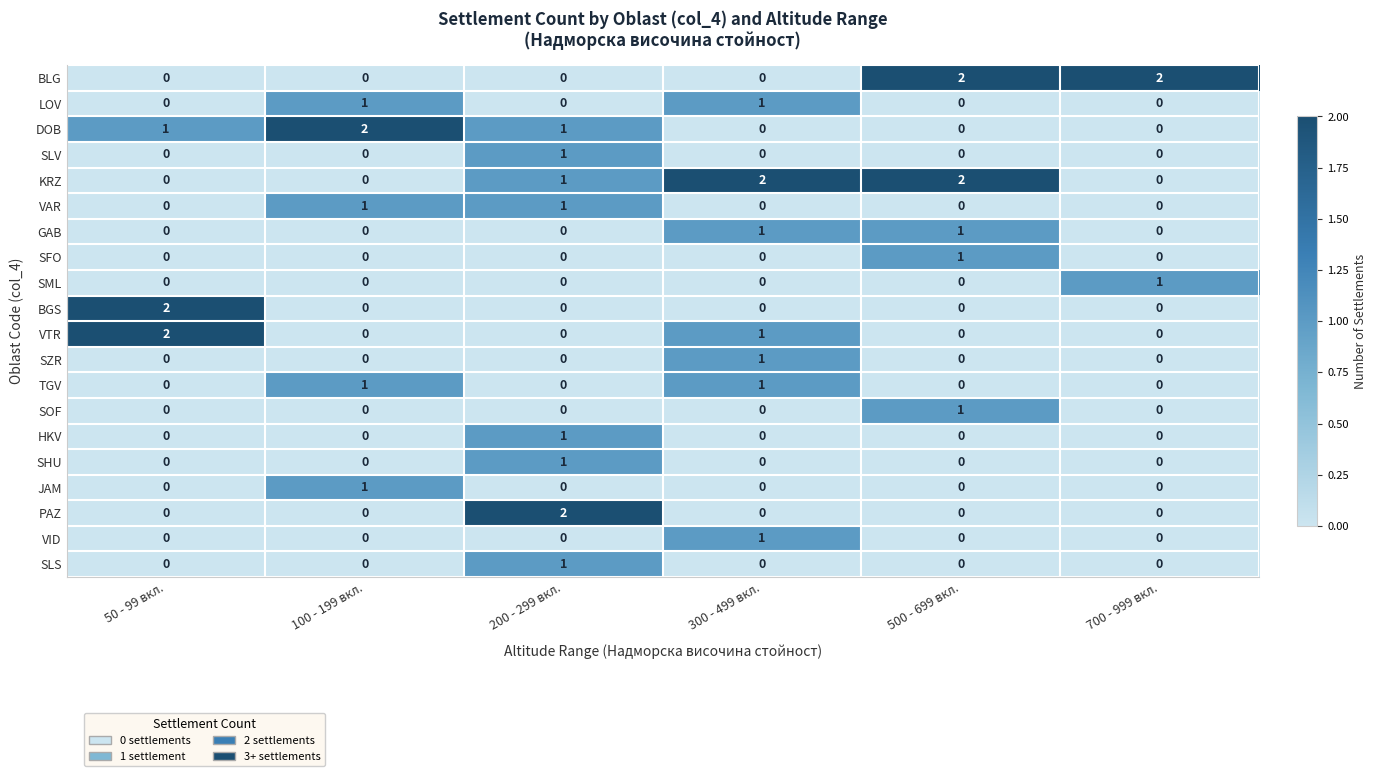

At how many categories does at least one series exceed 0?

6